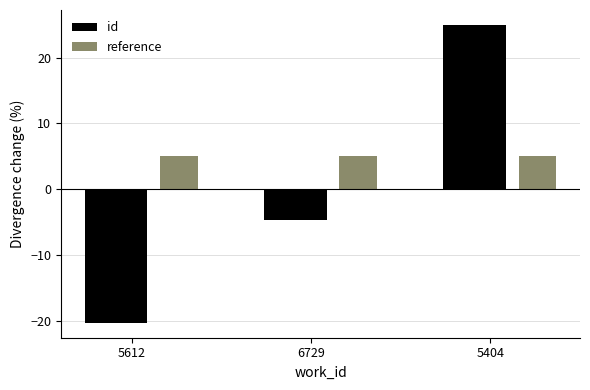

Does the chart contain stacked bars?

No